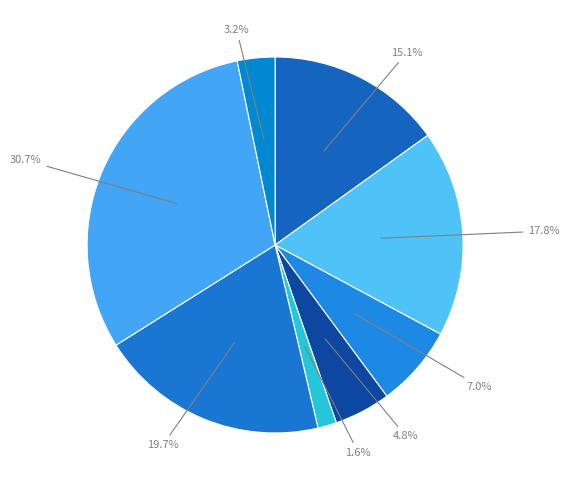

How many segments does this pie chart have?

8